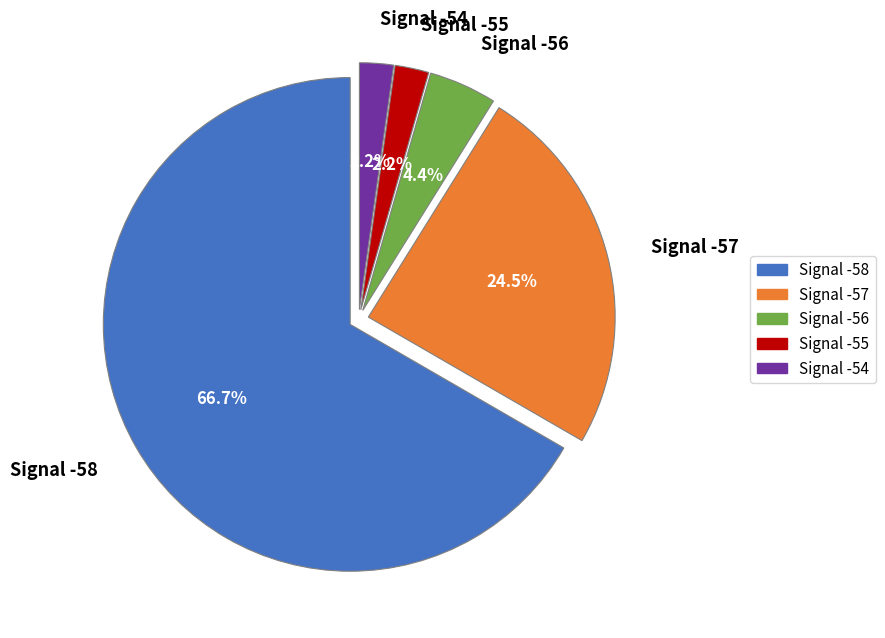

Is Signal -56 the majority of the pie?

No